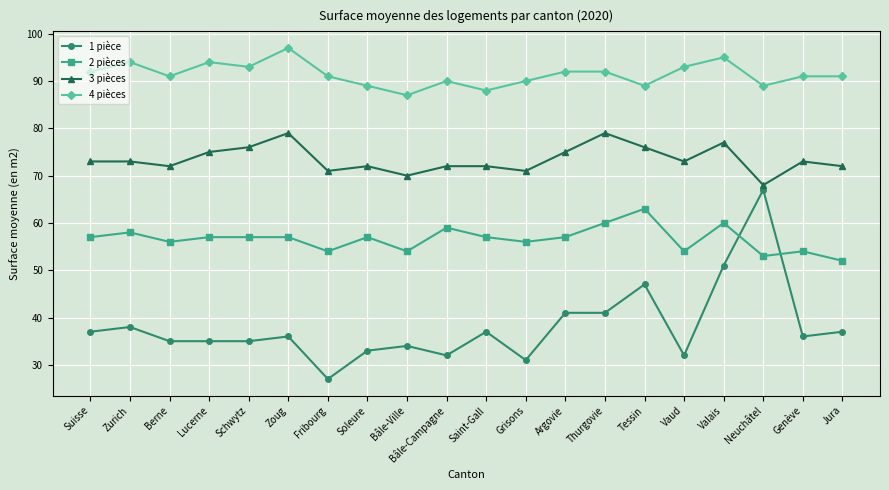

List the series in order of their peak value, highest first.

4 pièces, 3 pièces, 1 pièce, 2 pièces